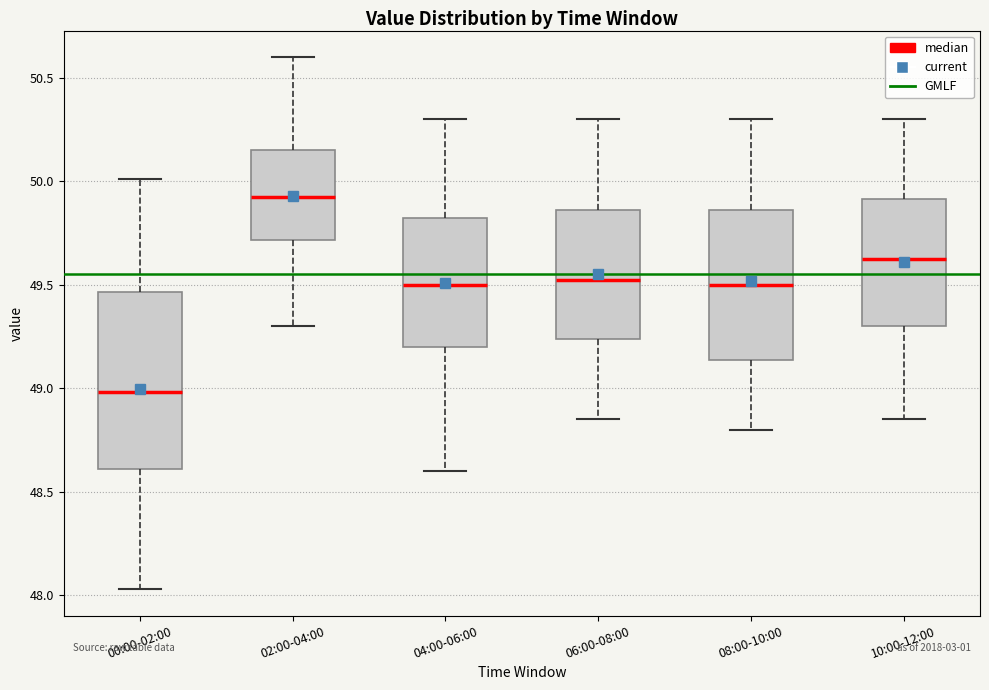

Reading left to right, transcribe this box plot: for each box, give where its median line is, the range the box spans, and where its two whiskers end, as read against the y-axis. The values are not printed on the chart, so give them approximately, as read against the axis.

00:00-02:00: median 49.00, box 48.60 to 49.45, whiskers 48.05 to 50.00
02:00-04:00: median 49.95, box 49.70 to 50.15, whiskers 49.30 to 50.60
04:00-06:00: median 49.50, box 49.20 to 49.85, whiskers 48.60 to 50.30
06:00-08:00: median 49.55, box 49.25 to 49.85, whiskers 48.85 to 50.30
08:00-10:00: median 49.50, box 49.15 to 49.85, whiskers 48.80 to 50.30
10:00-12:00: median 49.65, box 49.30 to 49.90, whiskers 48.85 to 50.30